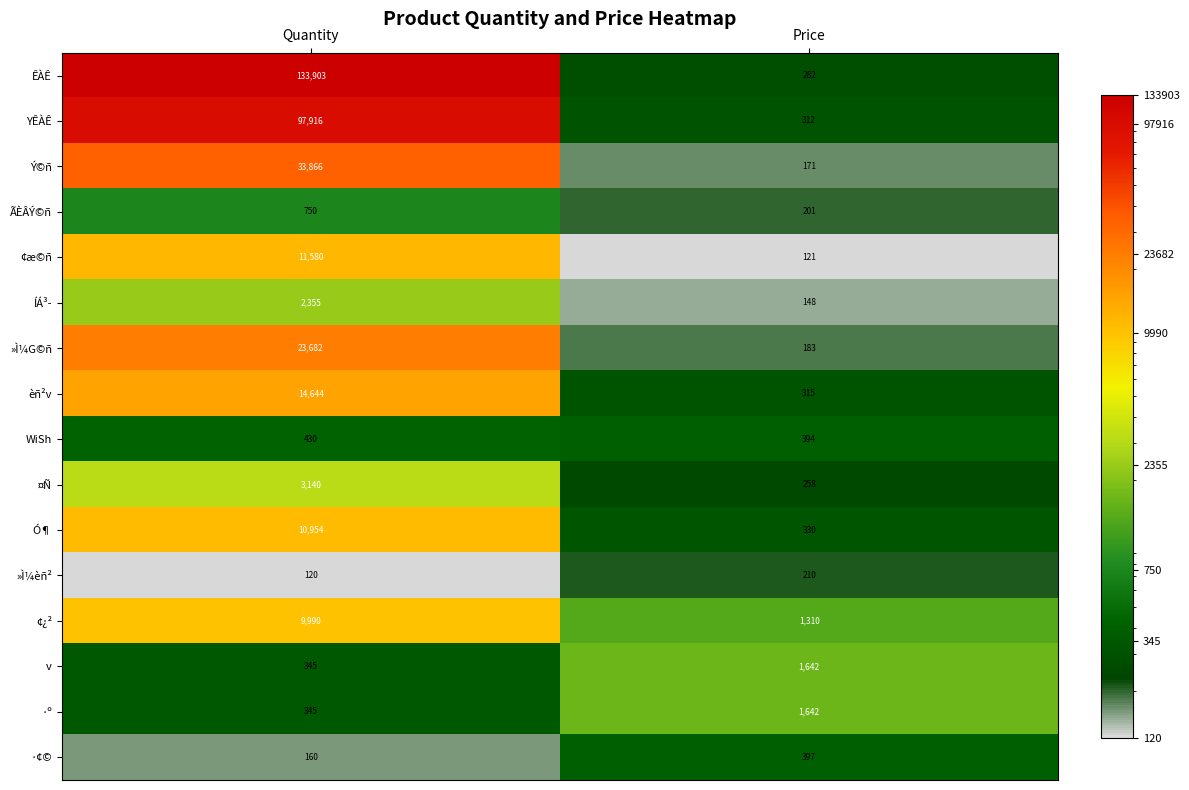

At which label does WiSh reach its peak?

Quantity